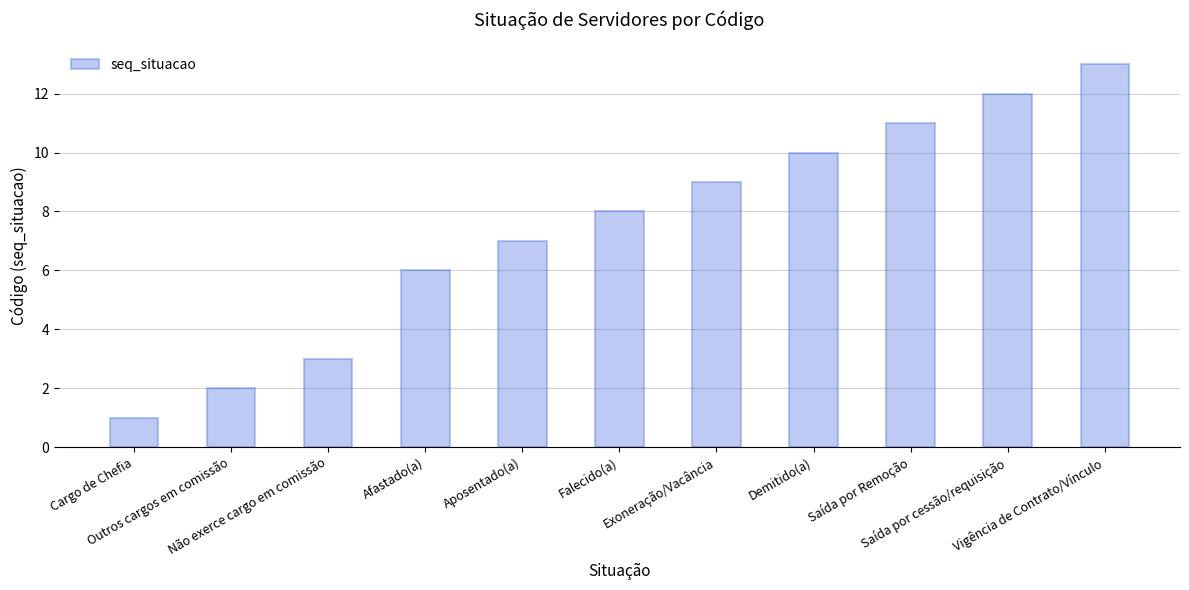

What is the difference between the maximum and minimum values?

12